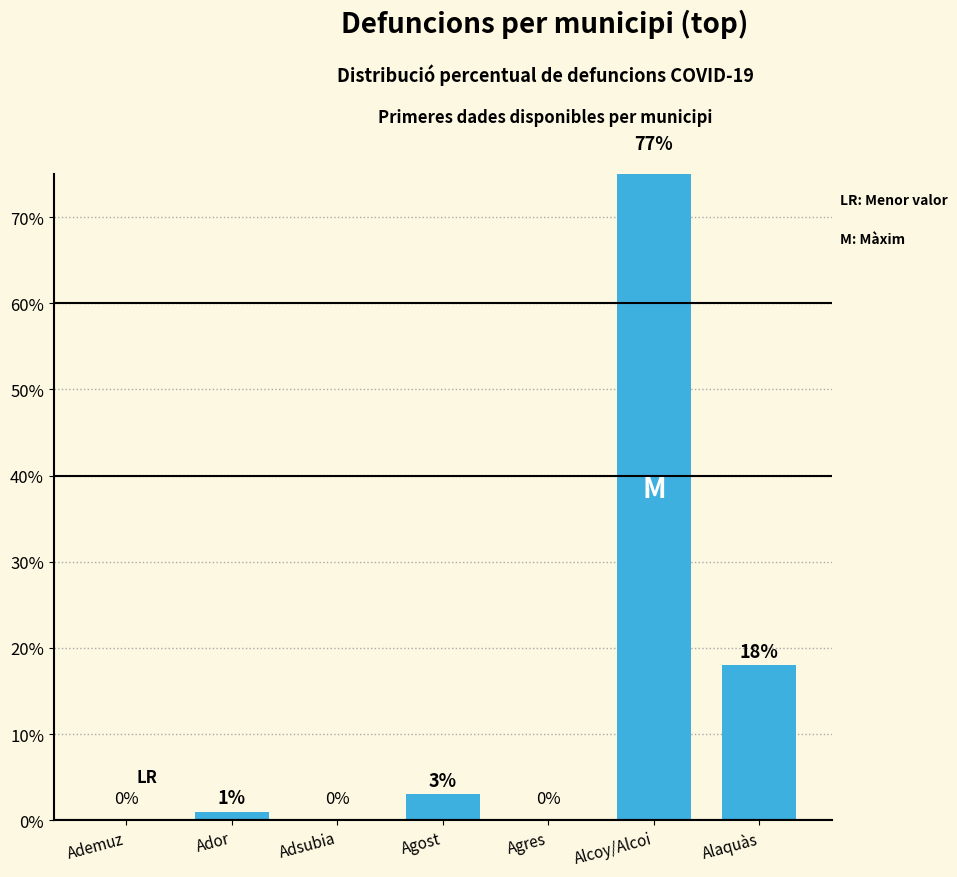

What is the average value?

14